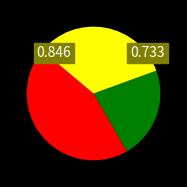

Does any single category account for the majority?

No